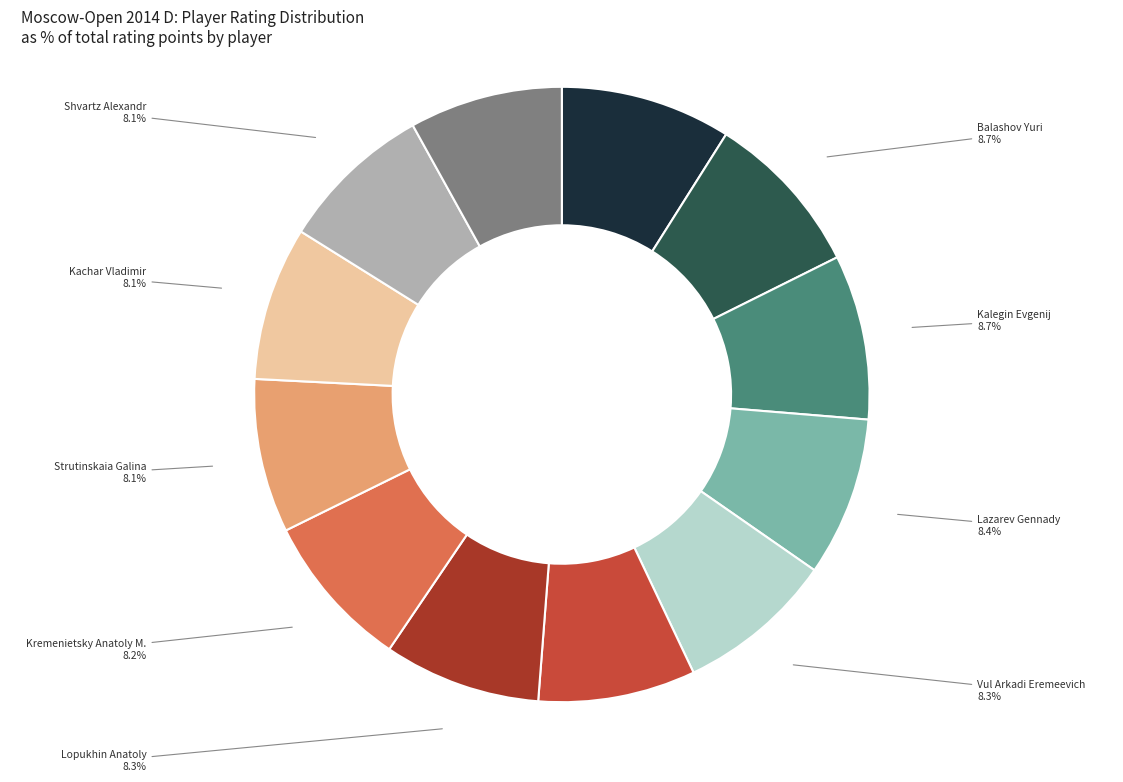

Is there a majority slice in this chart?

No